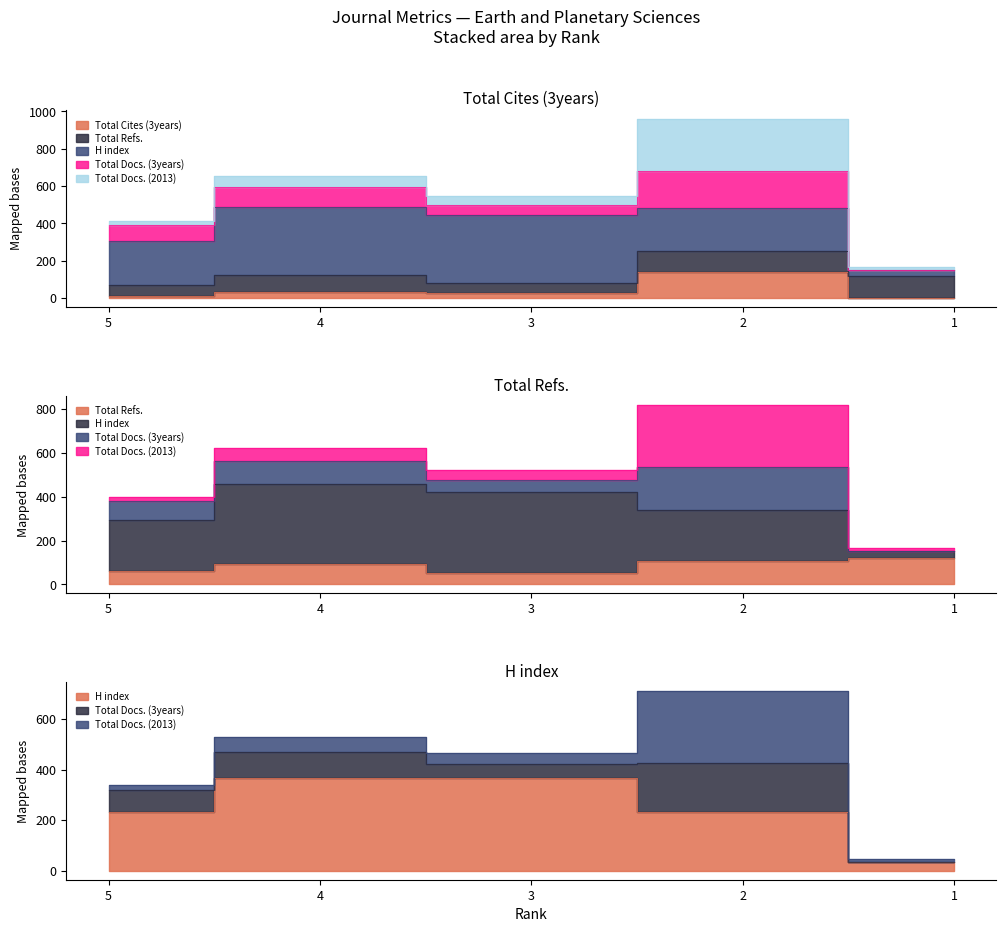

What is the difference between the highest and lowest values at 1?

119.5